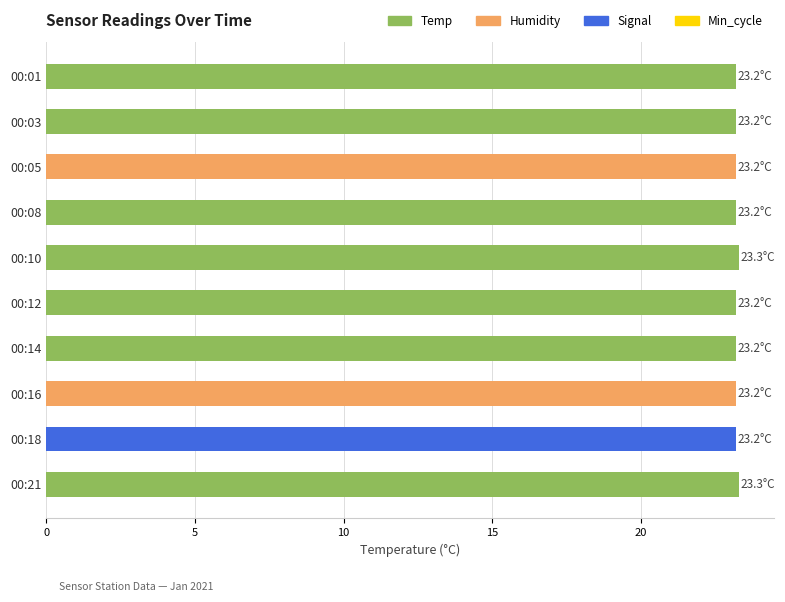

Reading top to bottom, what are all the values shown in this chart?

00:01=23.2	00:03=23.2	00:05=23.2	00:08=23.2	00:10=23.3	00:12=23.2	00:14=23.2	00:16=23.2	00:18=23.2	00:21=23.3